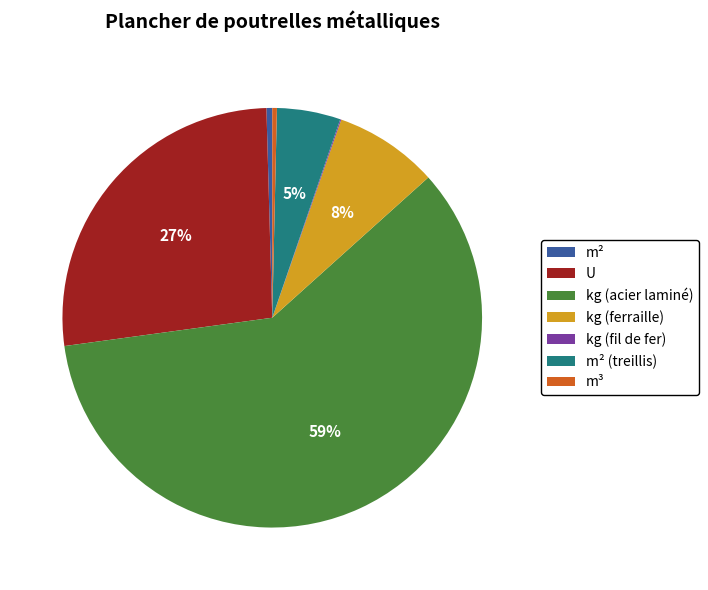

Which category has the biggest portion of the pie?

kg (acier laminé)